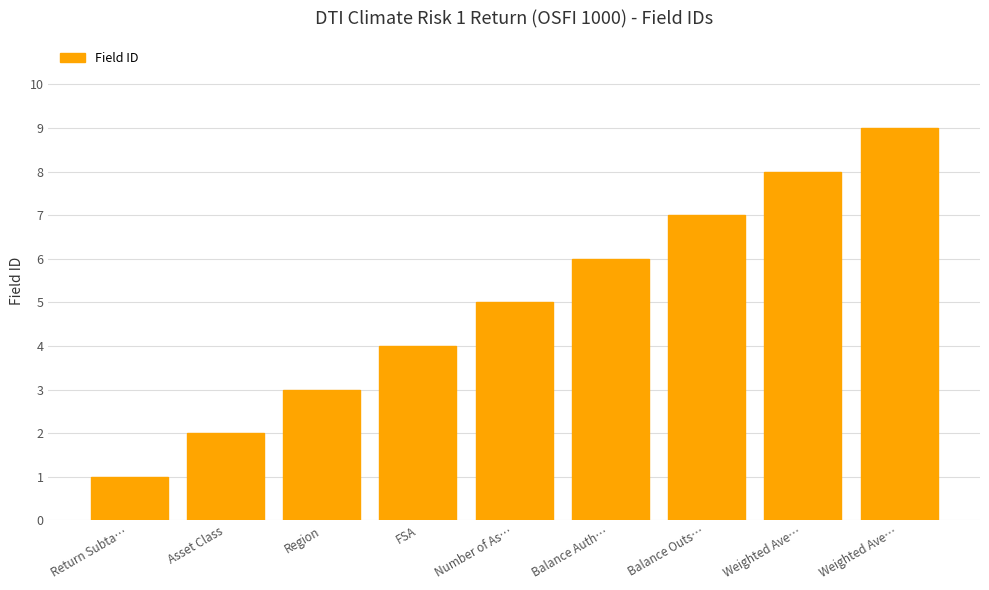

Read the value at Number of As….

5